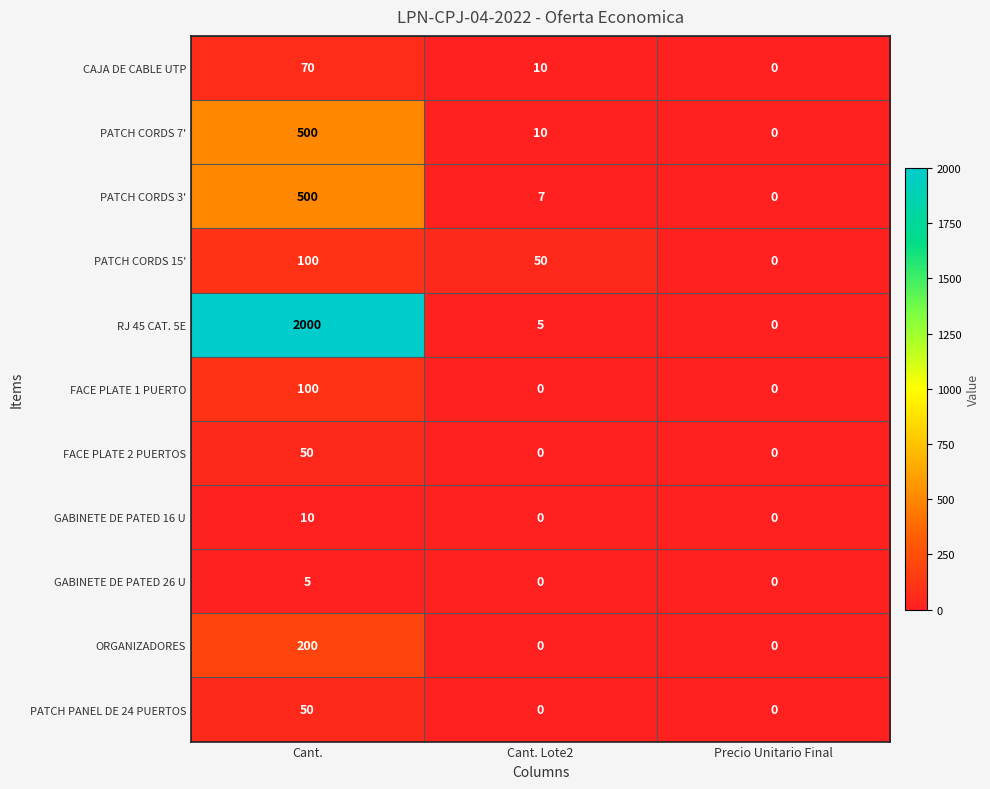

Which series has the largest total across all categories?

RJ 45 CAT. 5E